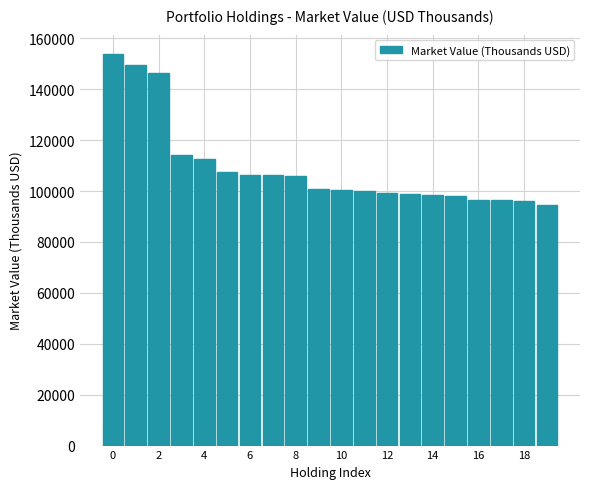

What is the value of the 1st bar from the left?

153788